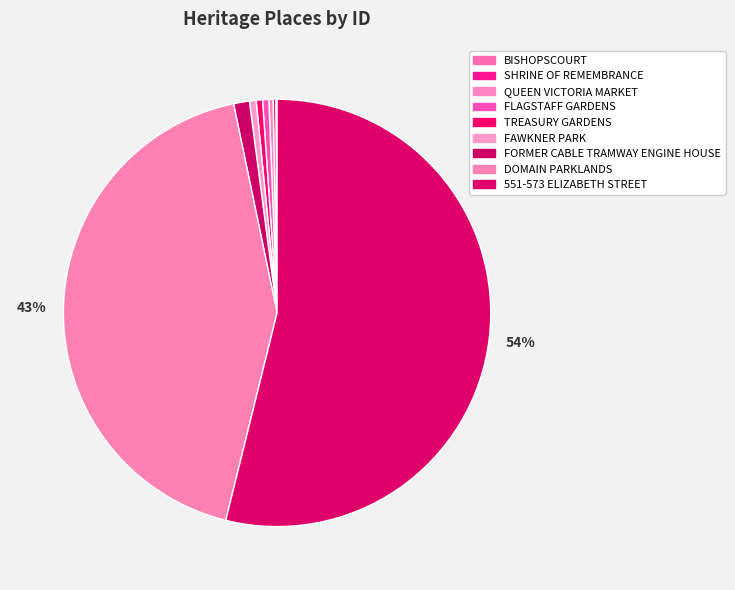

What percentage do DOMAIN PARKLANDS and FAWKNER PARK together represent?

43.4%